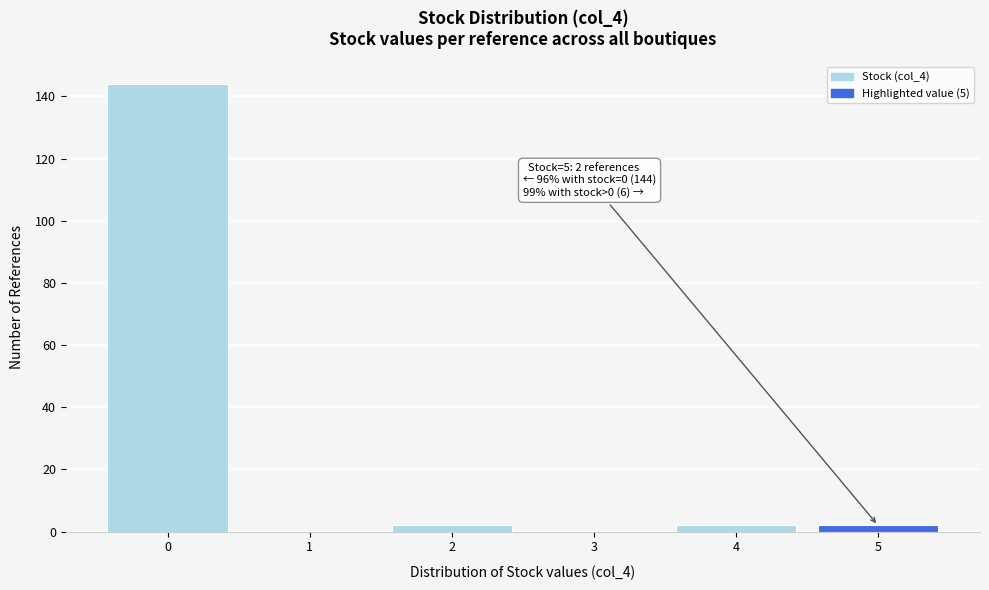

Reading left to right, what are all the values shown in this chart?

0=144	1=0	2=2	3=0	4=2	5=2